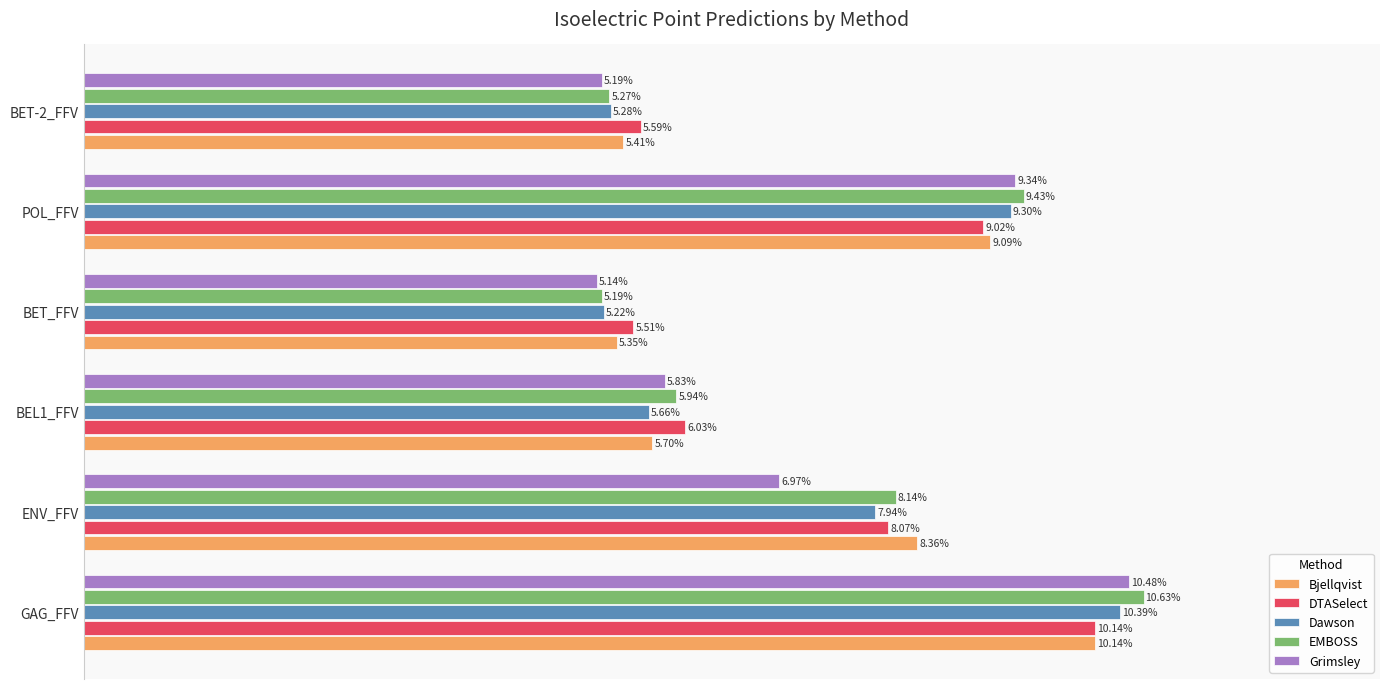

Which series has the largest total across all categories?

EMBOSS